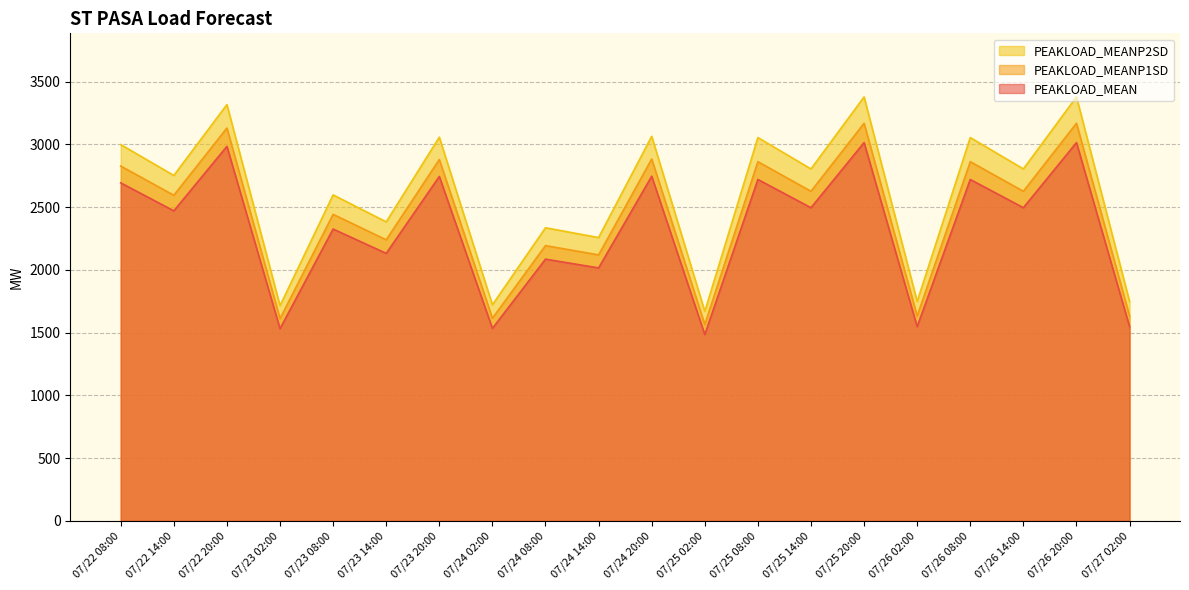

Reading right to left, what are all the values shown in this chart?

PEAKLOAD_MEAN: 07/27 02:00=1548	07/26 20:00=3015	07/26 14:00=2496	07/26 08:00=2721	07/26 02:00=1548	07/25 20:00=3015	07/25 14:00=2496	07/25 08:00=2721	07/25 02:00=1485	07/24 20:00=2747	07/24 14:00=2016	07/24 08:00=2086	07/24 02:00=1534	07/23 20:00=2745	07/23 14:00=2132	07/23 08:00=2326	07/23 02:00=1532	07/22 20:00=2985	07/22 14:00=2471	07/22 08:00=2694
PEAKLOAD_MEANP1SD: 07/27 02:00=1633	07/26 20:00=3169	07/26 14:00=2627	07/26 08:00=2863	07/26 02:00=1633	07/25 20:00=3169	07/25 14:00=2627	07/25 08:00=2863	07/25 02:00=1565	07/24 20:00=2884	07/24 14:00=2120	07/24 08:00=2194	07/24 02:00=1615	07/23 20:00=2880	07/23 14:00=2240	07/23 08:00=2443	07/23 02:00=1612	07/22 20:00=3131	07/22 14:00=2595	07/22 08:00=2828
PEAKLOAD_MEANP2SD: 07/27 02:00=1749	07/26 20:00=3379	07/26 14:00=2805	07/26 08:00=3055	07/26 02:00=1749	07/25 20:00=3379	07/25 14:00=2805	07/25 08:00=3055	07/25 02:00=1670	07/24 20:00=3065	07/24 14:00=2258	07/24 08:00=2336	07/24 02:00=1722	07/23 20:00=3058	07/23 14:00=2383	07/23 08:00=2598	07/23 02:00=1715	07/22 20:00=3318	07/22 14:00=2753	07/22 08:00=2999